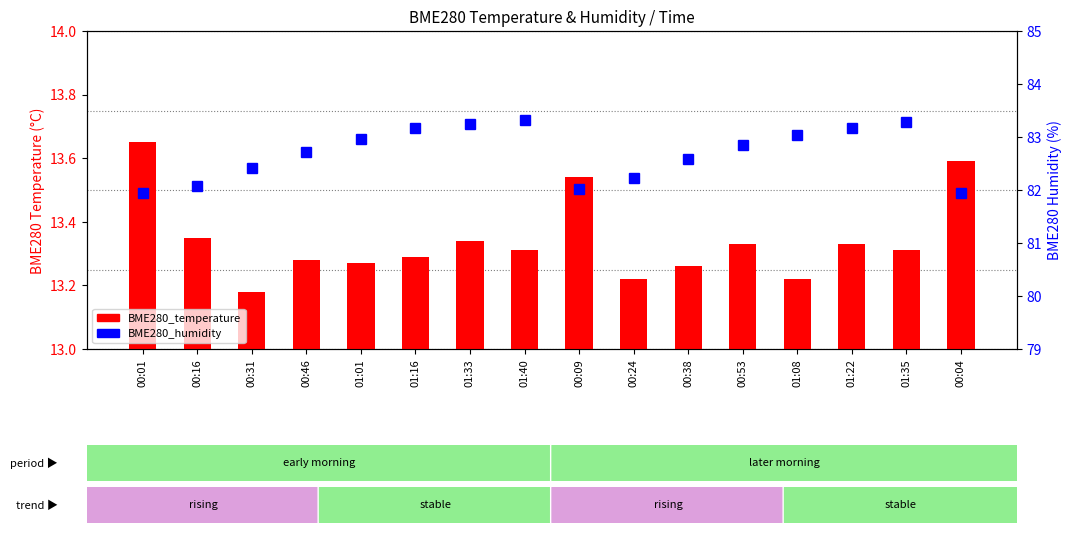

What is the minimum value shown in the chart?

13.2